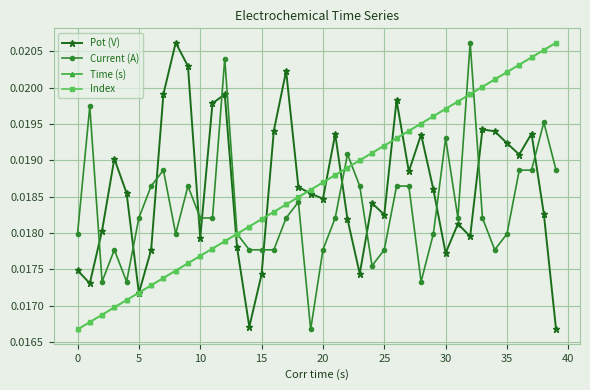

At how many categories does at least one series exceed 0?

40